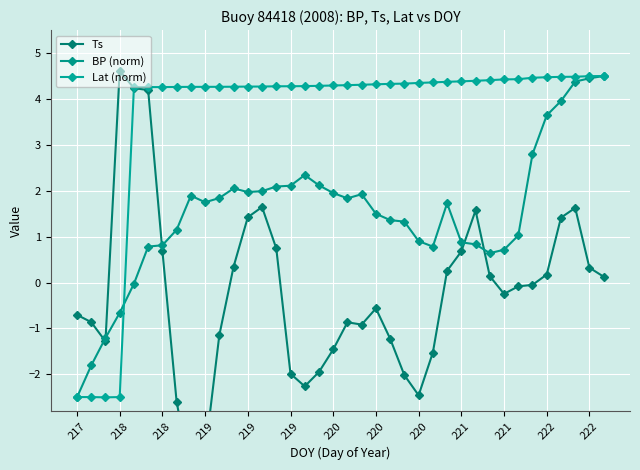

In Ts, how many points are higher than both neighbors (excluding endpoints)?

6